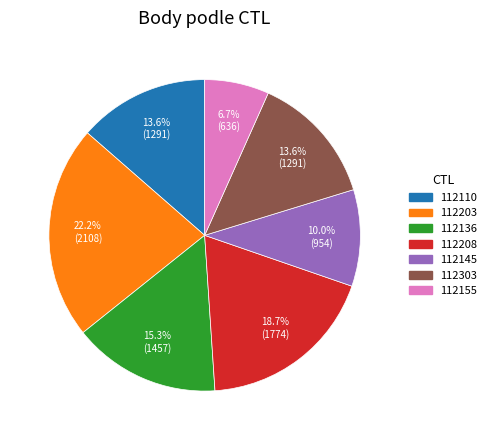

To the nearest percent, what is the combined percentage of 112136 and 112145?

25%